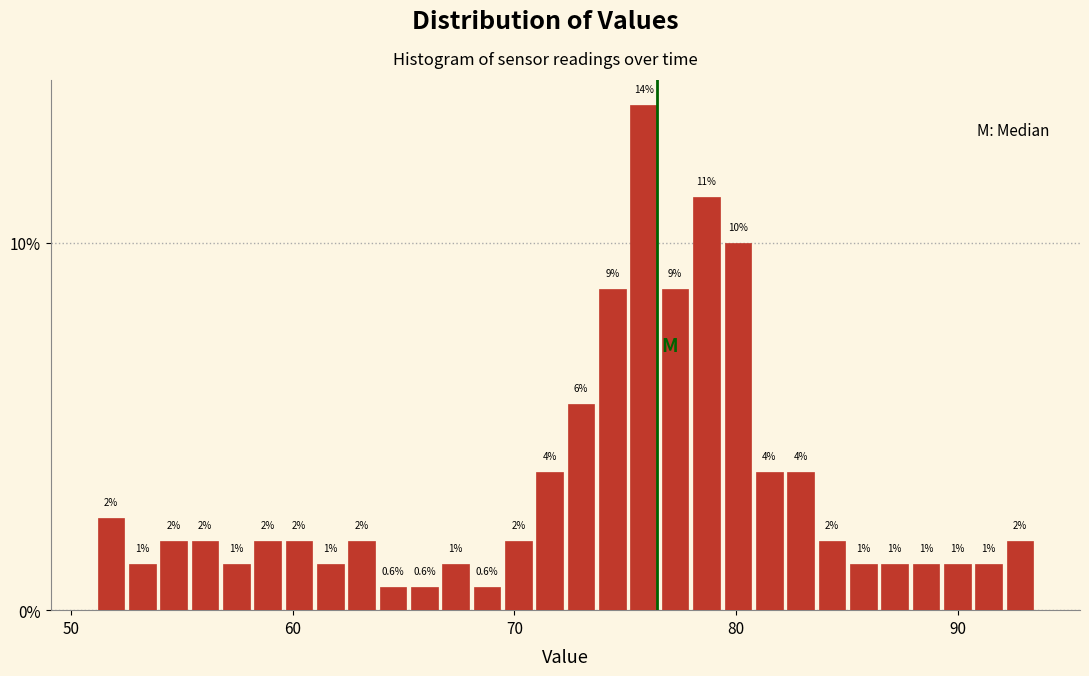

Read against the x-axis, roughly where is the centre of the tallest bar?

76